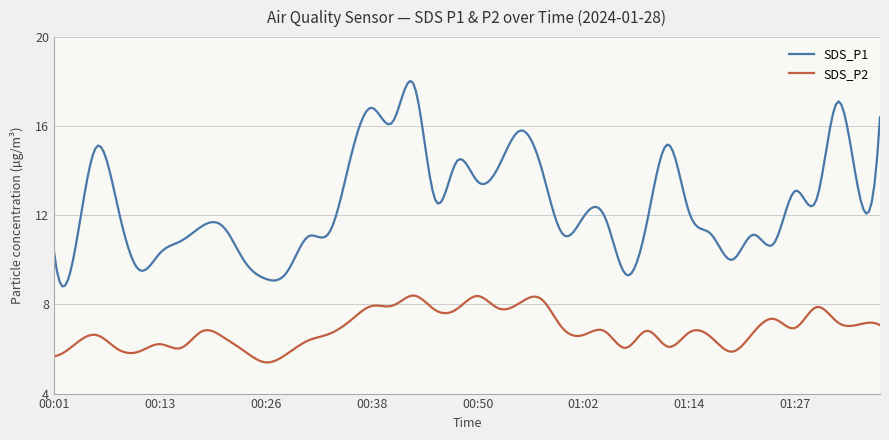

True or false: SDS_P2 and SDS_P1 cross at least once.

False